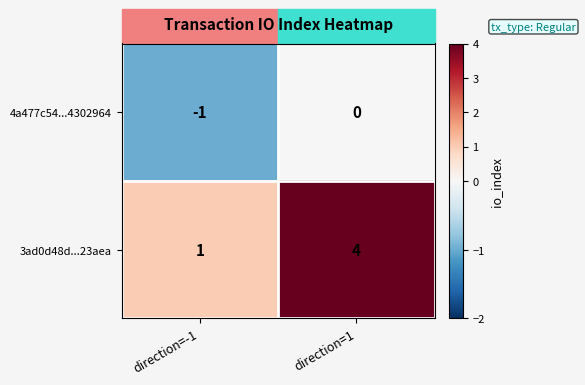

List the series in order of their peak value, highest first.

3ad0d48d...23aea, 4a477c54...4302964